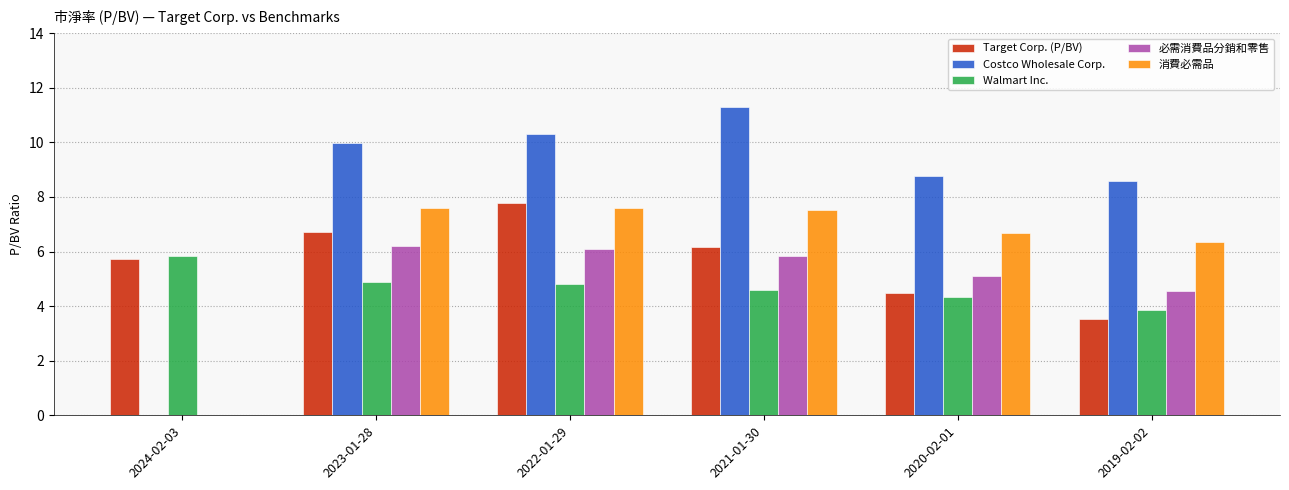

Reading left to right, list all the values displayed in this chart.

Target Corp. (P/BV): 2024-02-03=5.7	2023-01-28=6.7	2022-01-29=7.8	2021-01-30=6.2	2020-02-01=4.5	2019-02-02=3.5
Costco Wholesale Corp.: 2024-02-03=0.0	2023-01-28=10.0	2022-01-29=10.3	2021-01-30=11.3	2020-02-01=8.8	2019-02-02=8.6
Walmart Inc.: 2024-02-03=5.8	2023-01-28=4.9	2022-01-29=4.8	2021-01-30=4.6	2020-02-01=4.3	2019-02-02=3.9
必需消費品分銷和零售: 2024-02-03=0.0	2023-01-28=6.2	2022-01-29=6.1	2021-01-30=5.8	2020-02-01=5.1	2019-02-02=4.5
消費必需品: 2024-02-03=0.0	2023-01-28=7.6	2022-01-29=7.6	2021-01-30=7.5	2020-02-01=6.7	2019-02-02=6.3